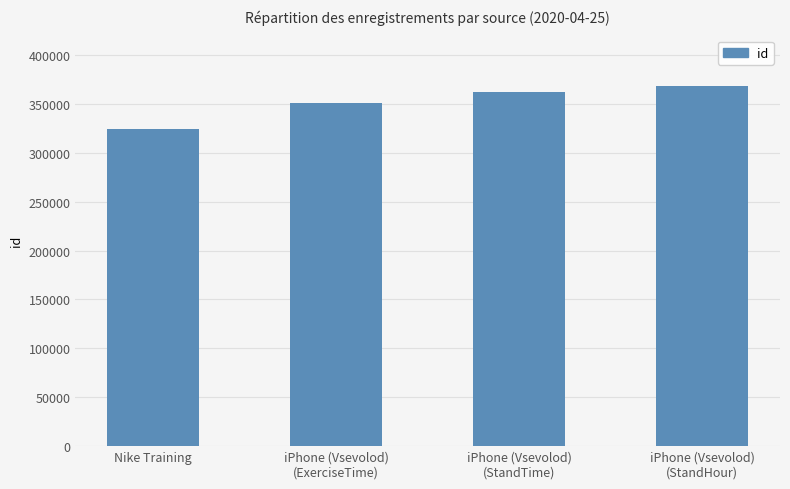

Reading left to right, transcribe all the data shown in this chart.

Nike Training=324704	iPhone (Vsevolod)
(ExerciseTime)=351340	iPhone (Vsevolod)
(StandTime)=361642	iPhone (Vsevolod)
(StandHour)=367975